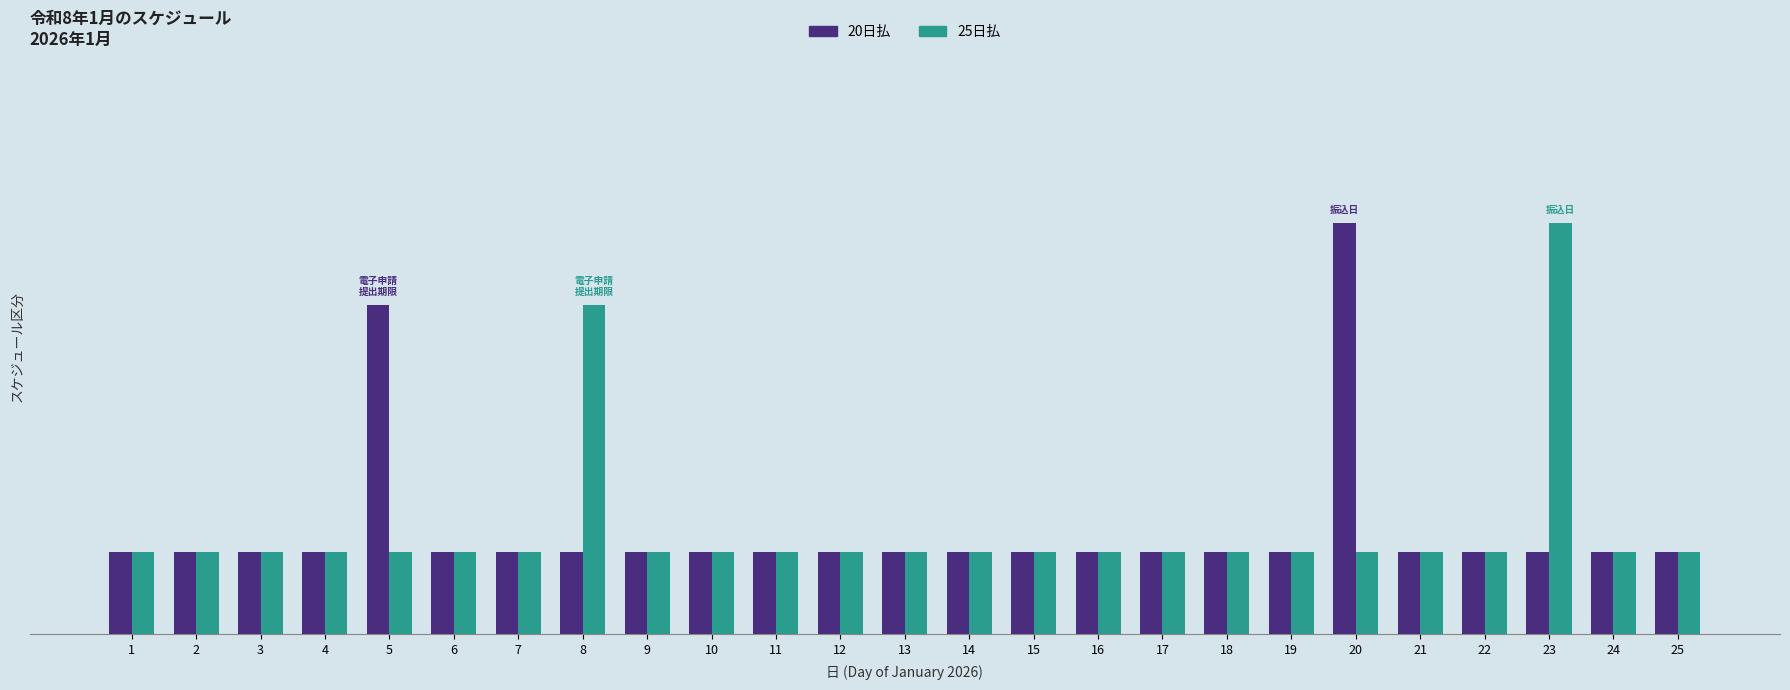

What is the difference between the highest and lowest values at 23?

8